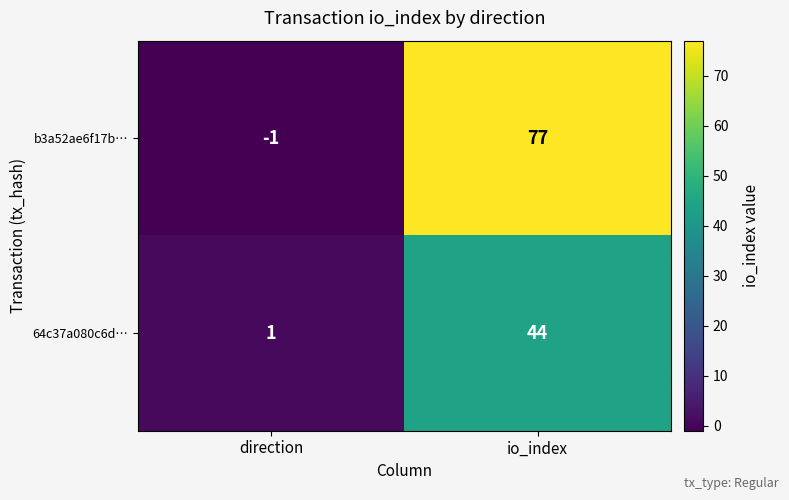

What is the sum of all 64c37a080c6d… values?

45